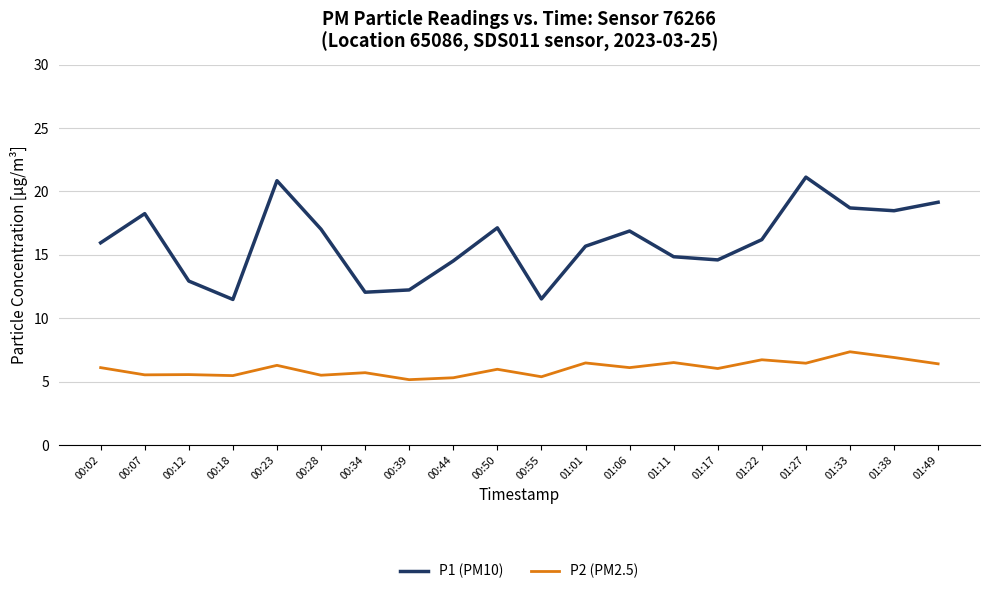

What is the lowest value of the P2 (PM2.5) series?

5.2